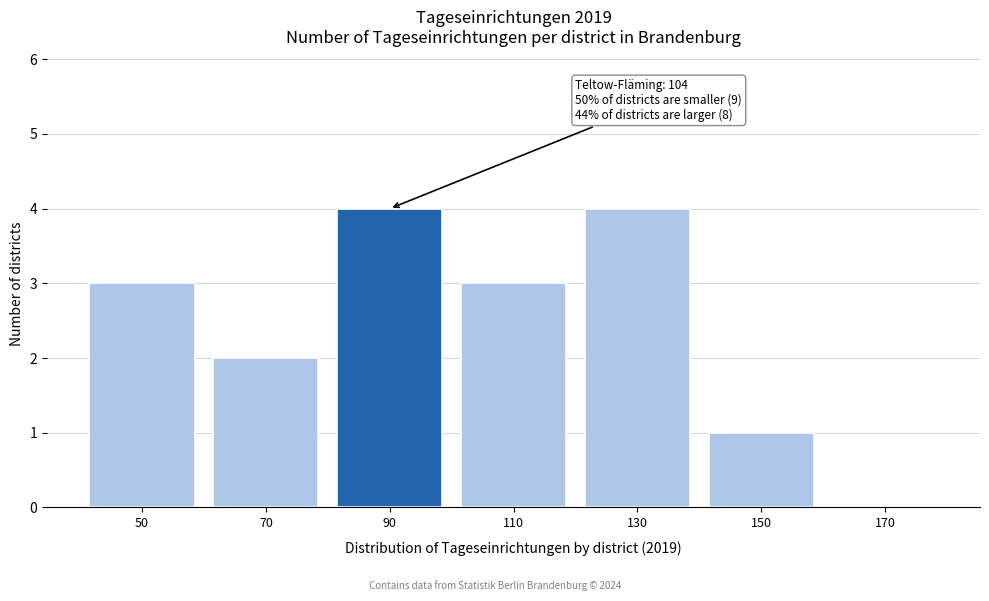

Reading right to left, what are all the values shown in this chart?

170=0	150=1	130=4	110=3	90=4	70=2	50=3